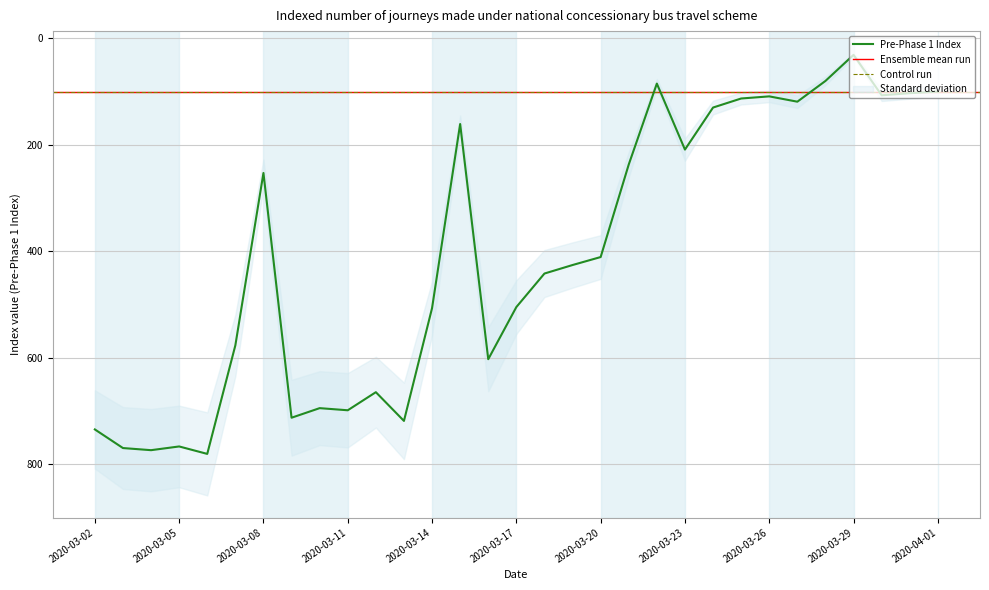

Does the chart display data point markers on the line(s)?

No